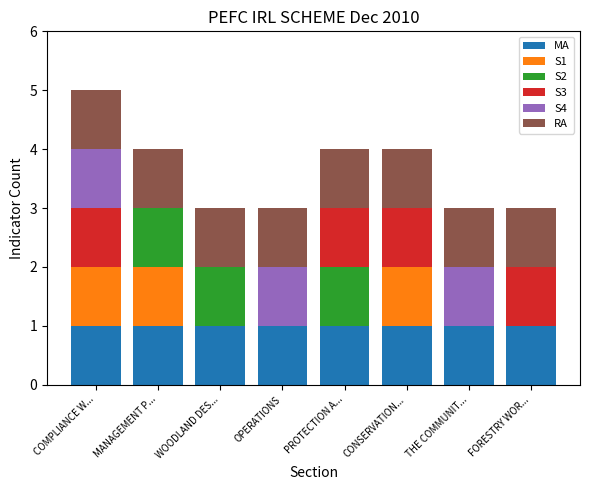

What are all the series names shown in the legend?

MA, S1, S2, S3, S4, RA